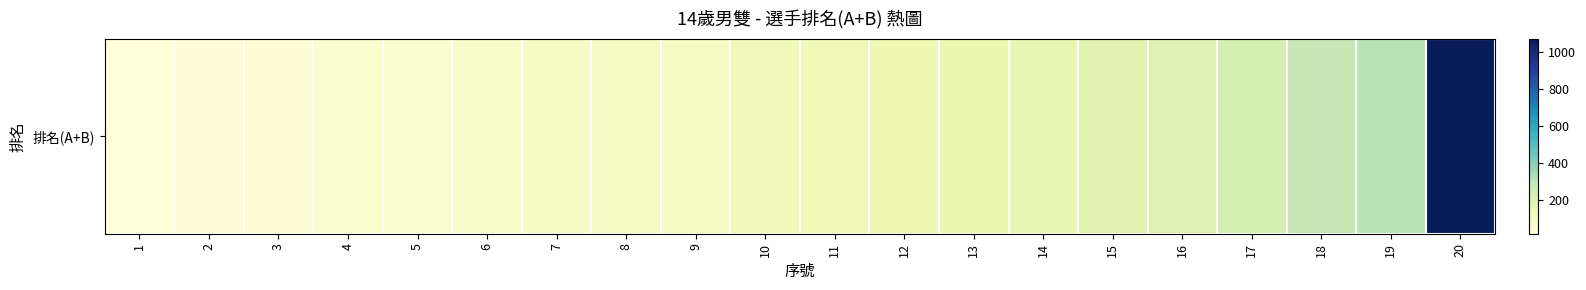

Count the number of values greater than 128.

9